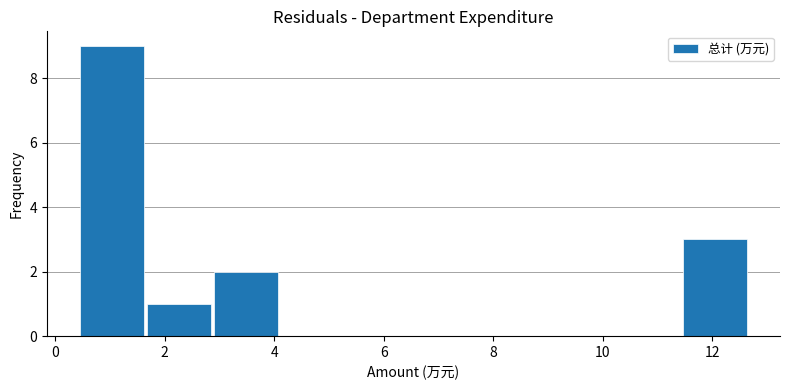

Over which range of the x-axis is the bar tallest?

0.4 to 1.6